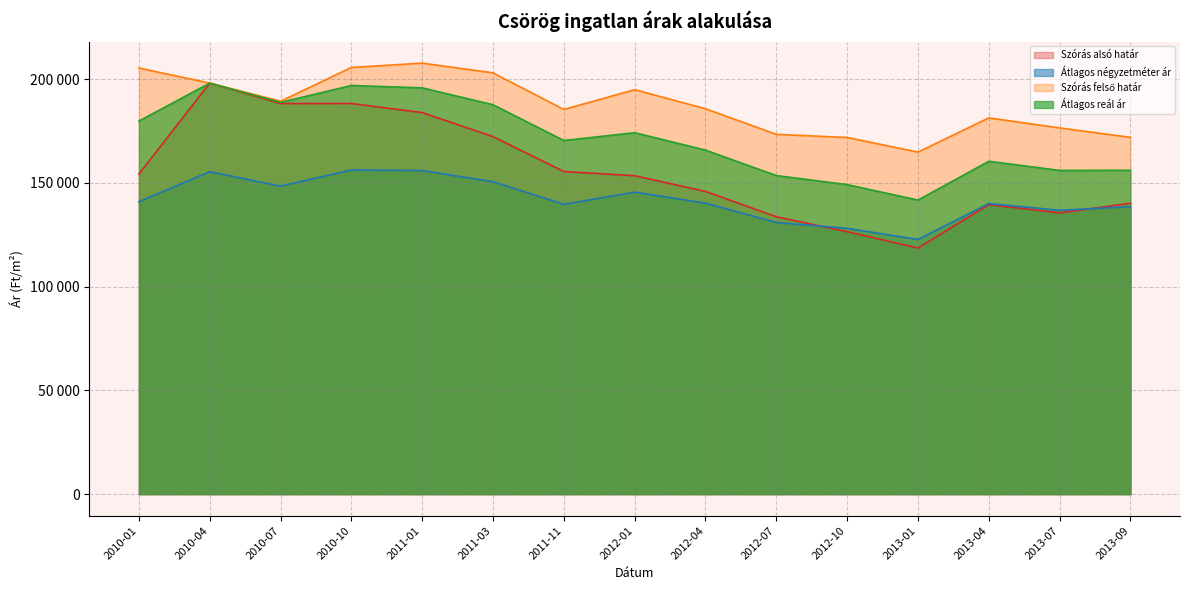

The Átlagos négyzetméter ár series shows 150525 at 2011-03. True or false?

True